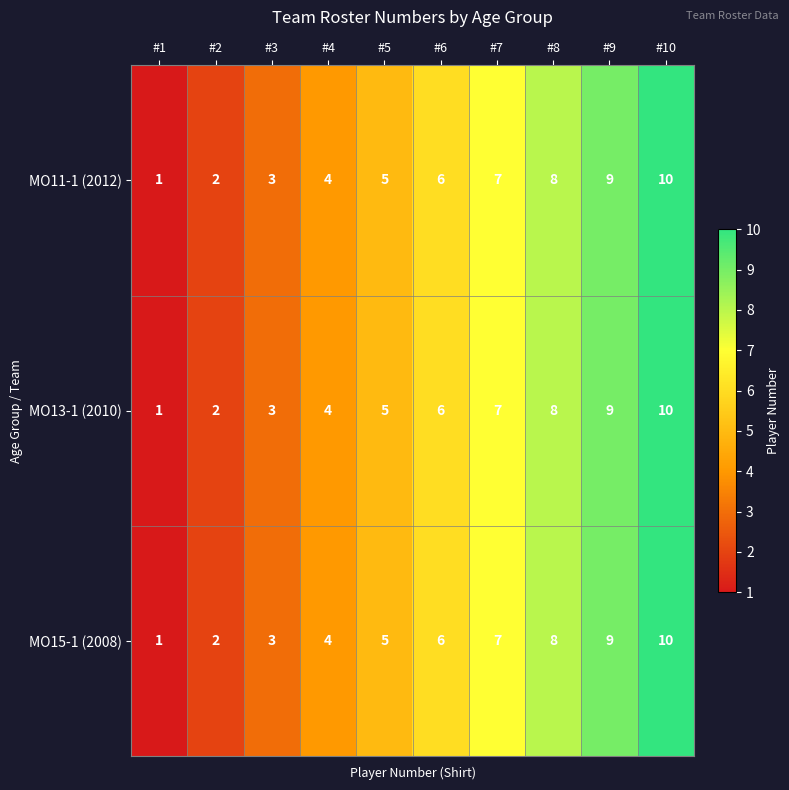

How many MO15-1 (2008) values are between 3 and 8?

6